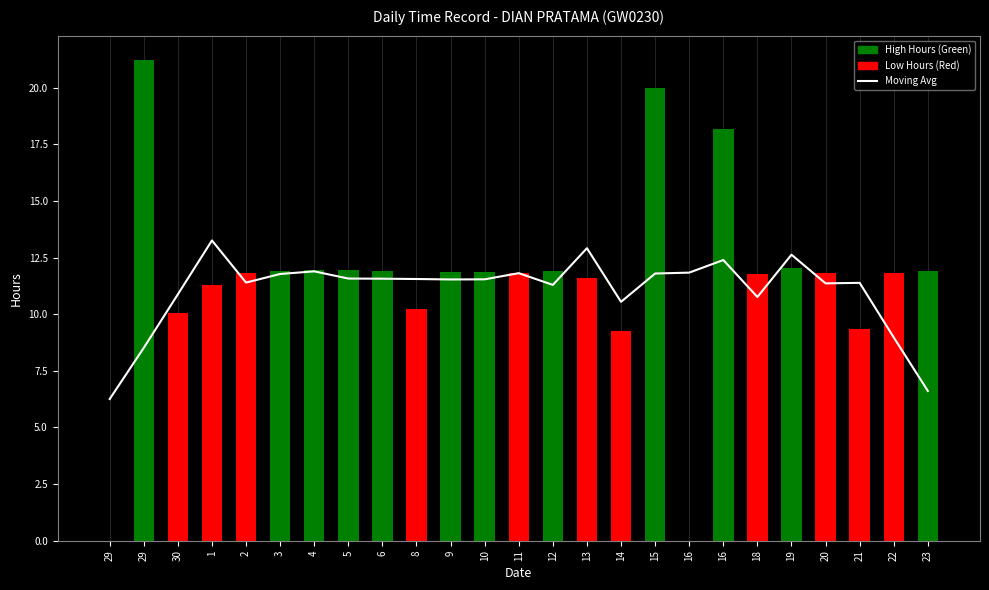

At how many categories does at least one series exceed 3?

25